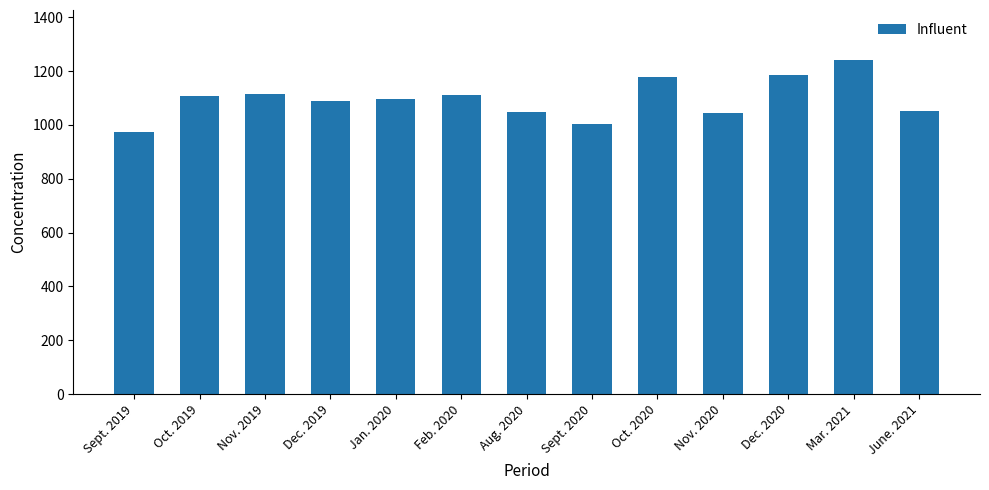

What is the difference between the second highest and minimum values?

211